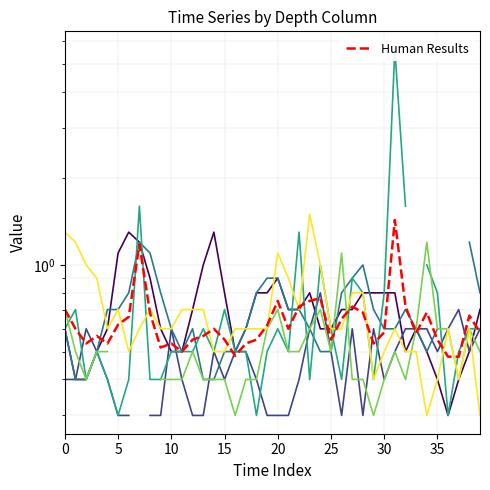

What is the difference between the second highest and second lowest values?

0.7